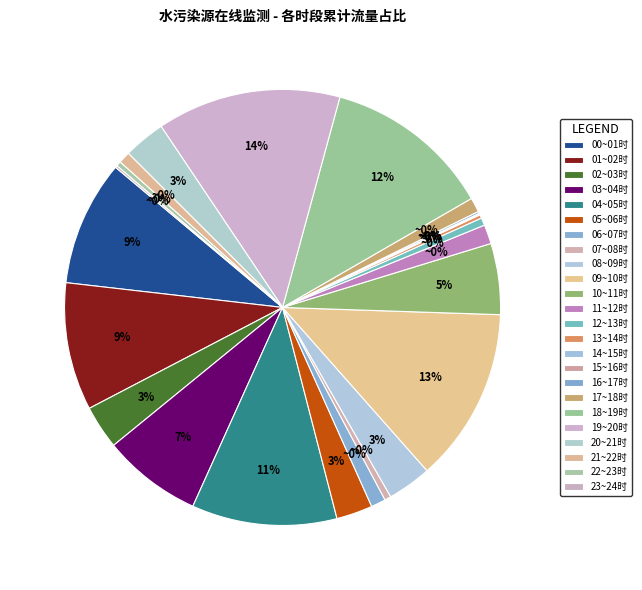

Combined, do 19~20时 and 12~13时 account for over 50%?

No